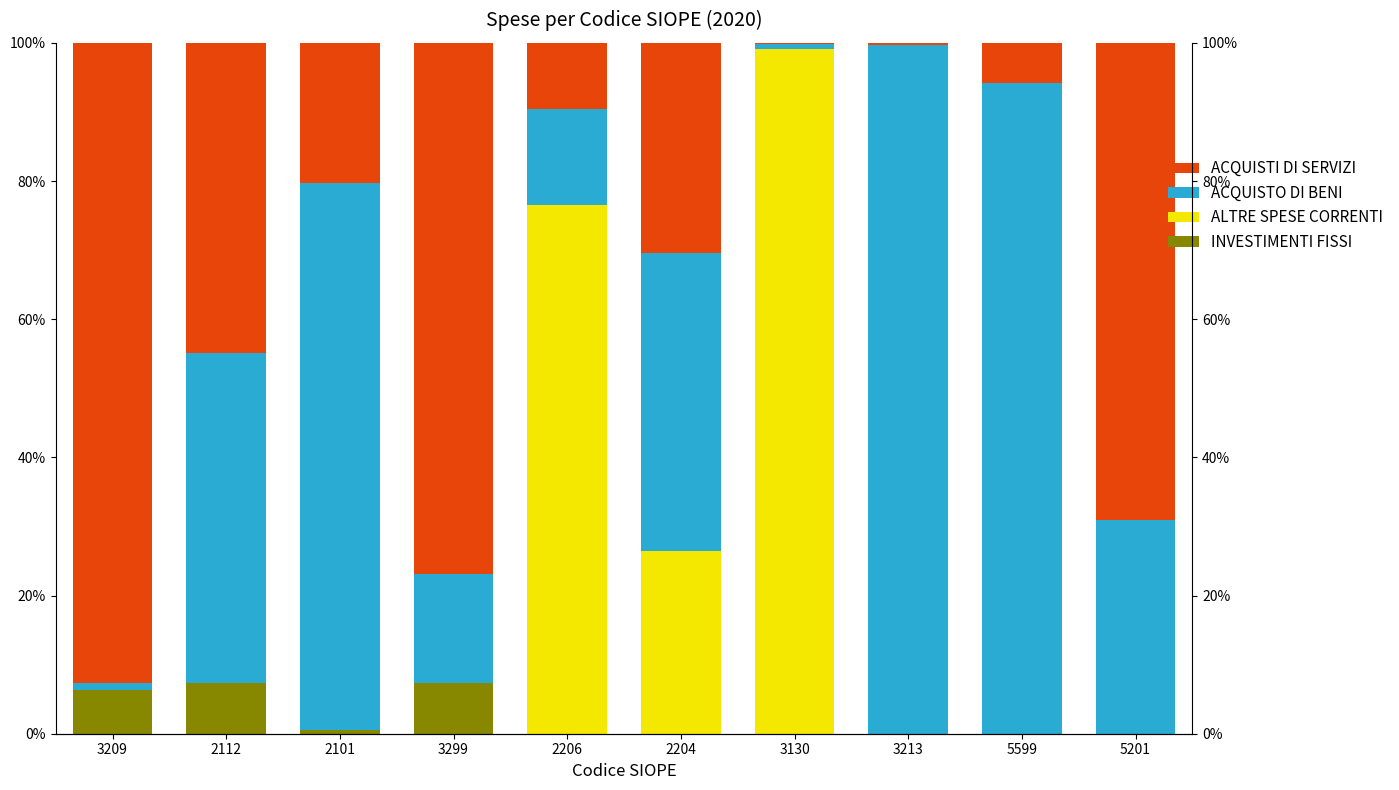

Which series has the widest spread of values?

ALTRE SPESE CORRENTI